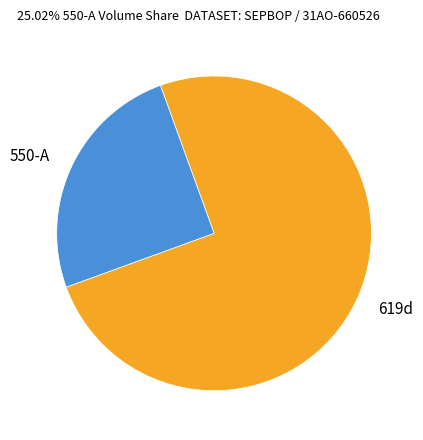

Approximately how many times larger is the value at 619d compared to 550-A?

3.0